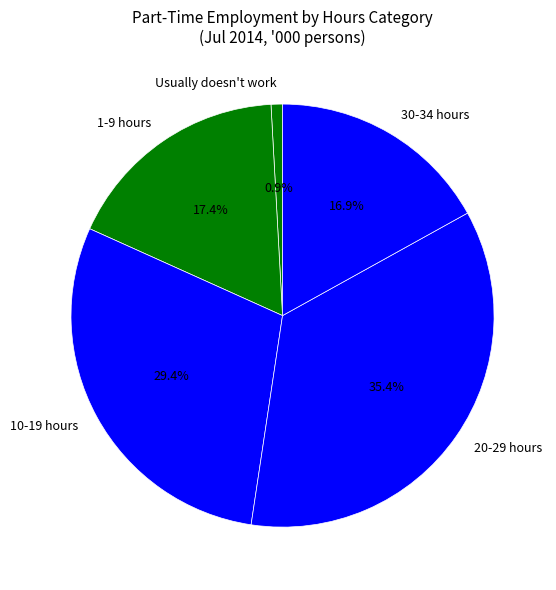

Does any single category account for the majority?

No